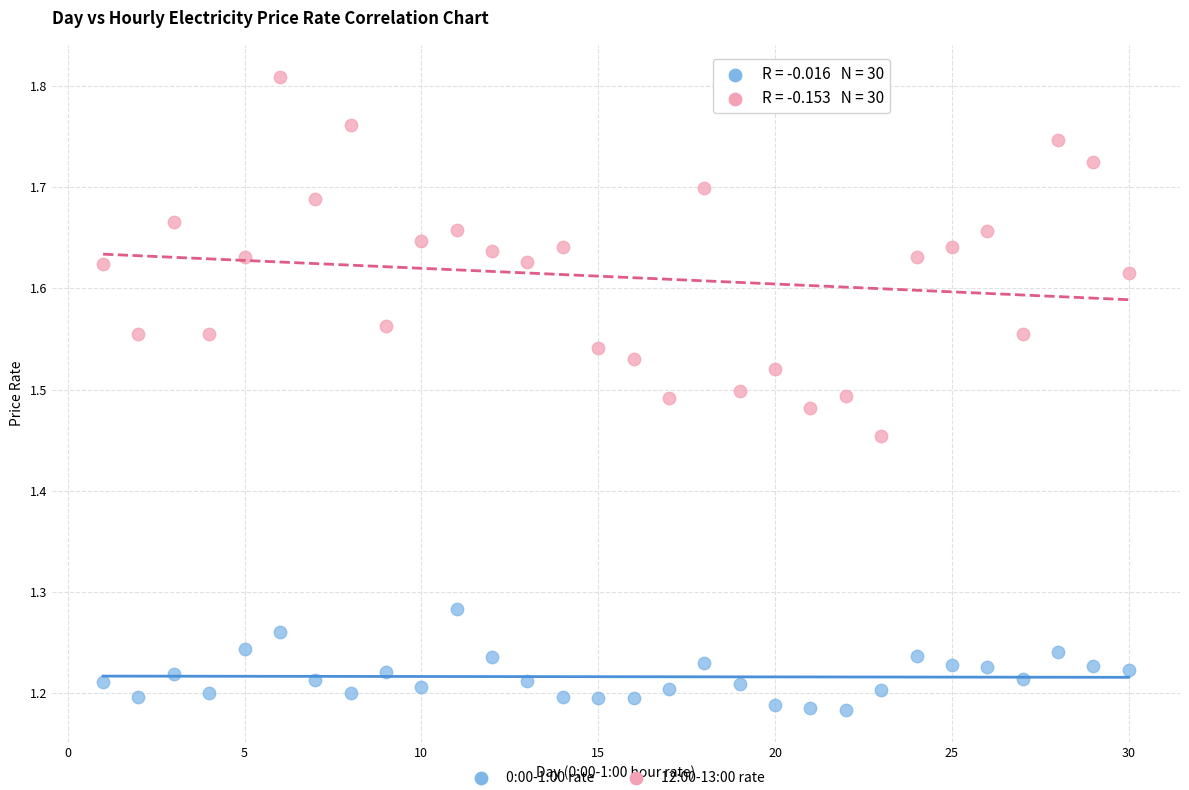

Across all data points, what is the range of X values (max minus min)?

29.0